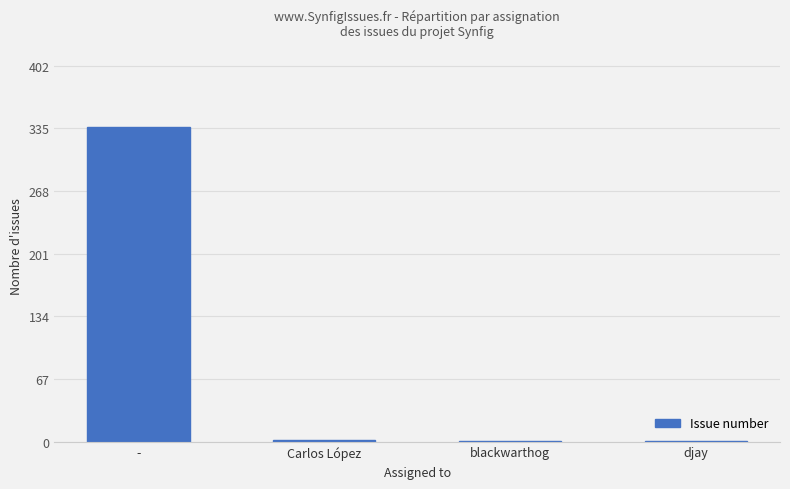

At which category does the chart reach its peak across all series?

-